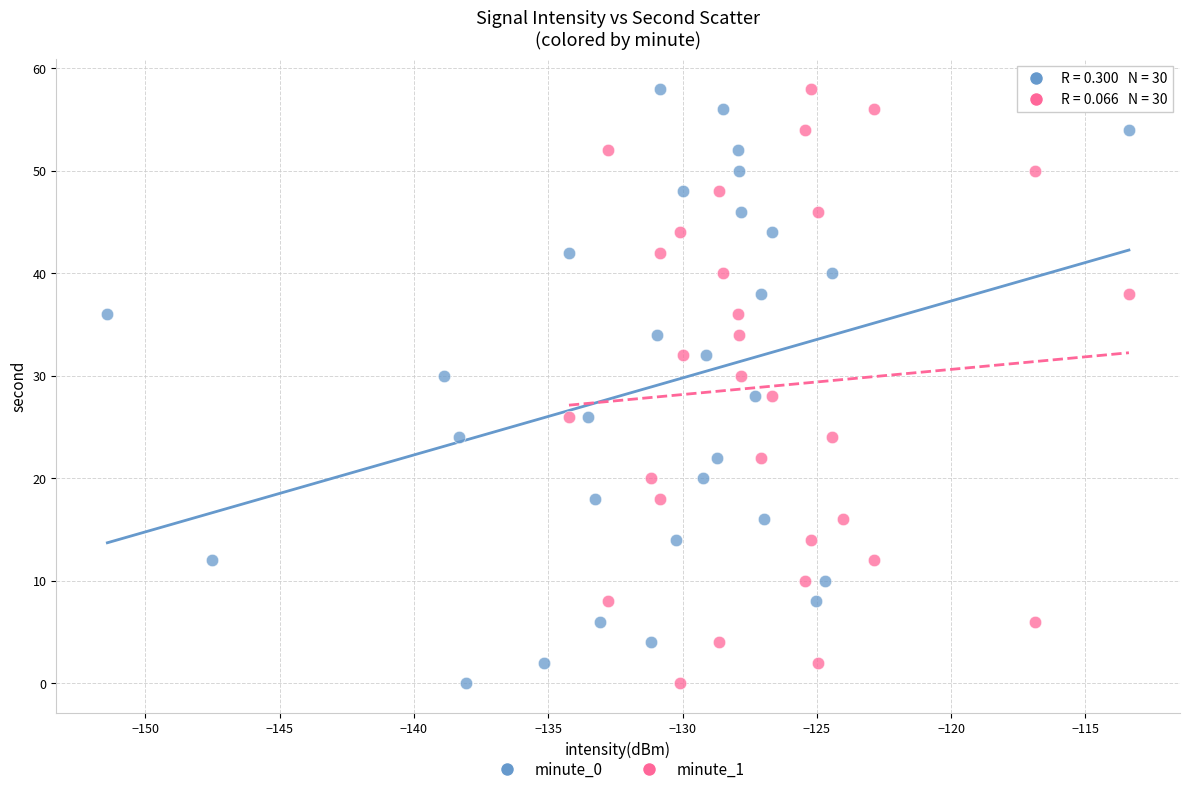

What are all the series names shown in the legend?

minute_0, minute_1